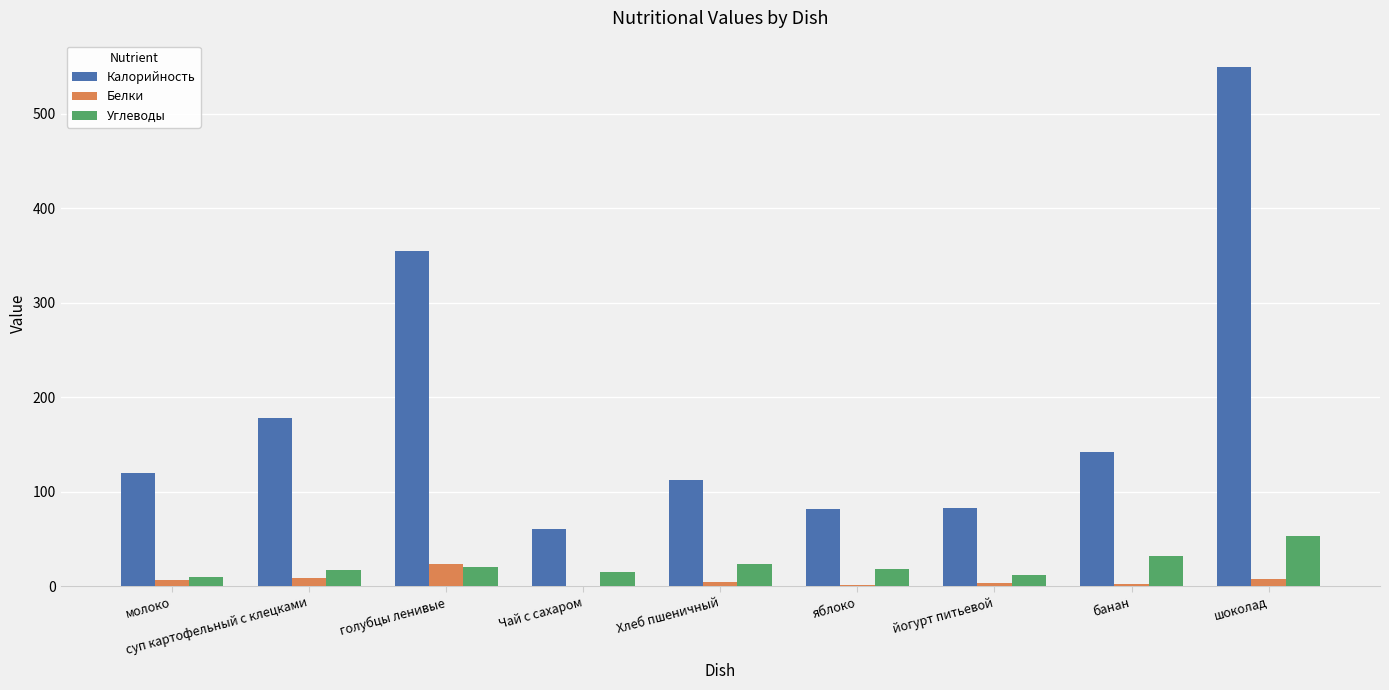

True or false: Белки has a value of 0.7 at яблоко.

True